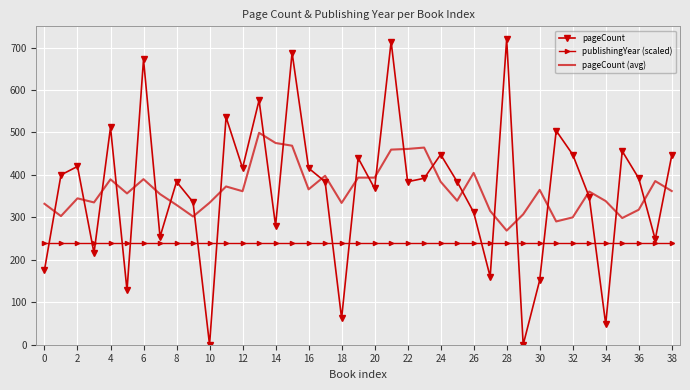

Rank the series by their maximum value, from lowest to highest.

publishingYear (scaled), pageCount (avg), pageCount